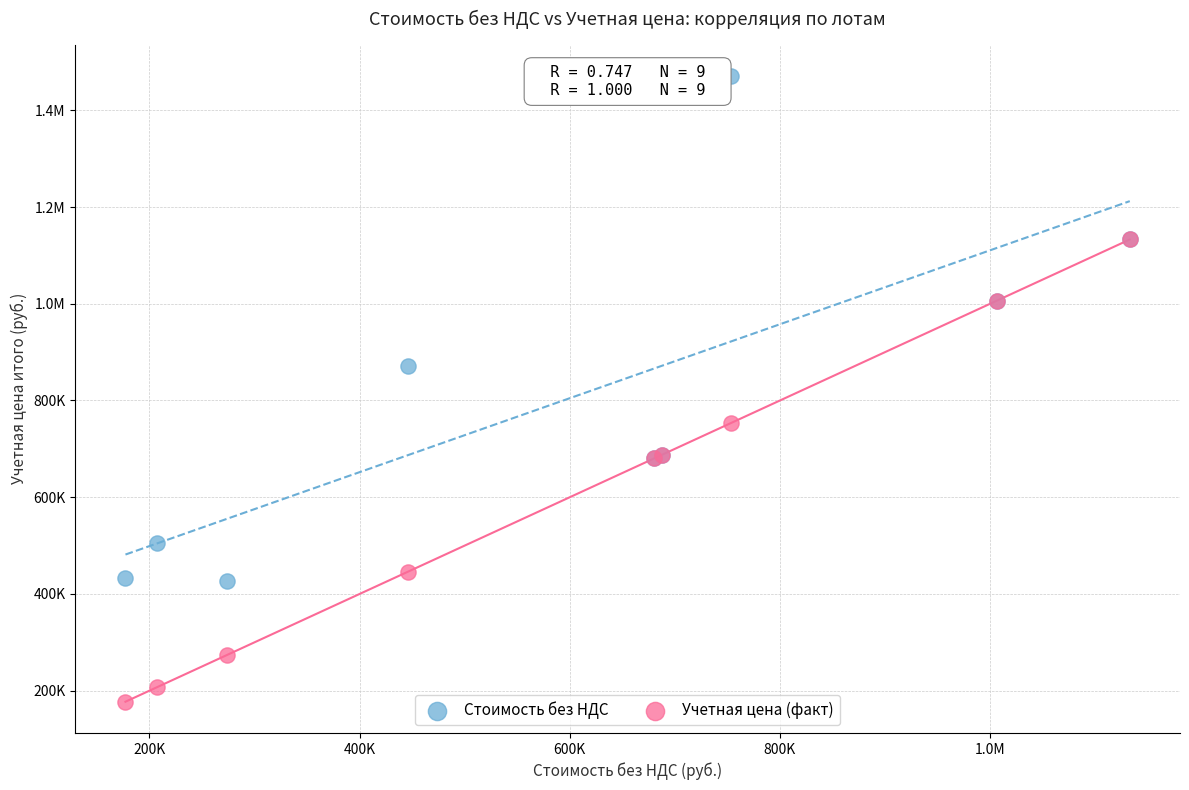

What are all the series names shown in the legend?

Стоимость без НДС, Учетная цена (факт)